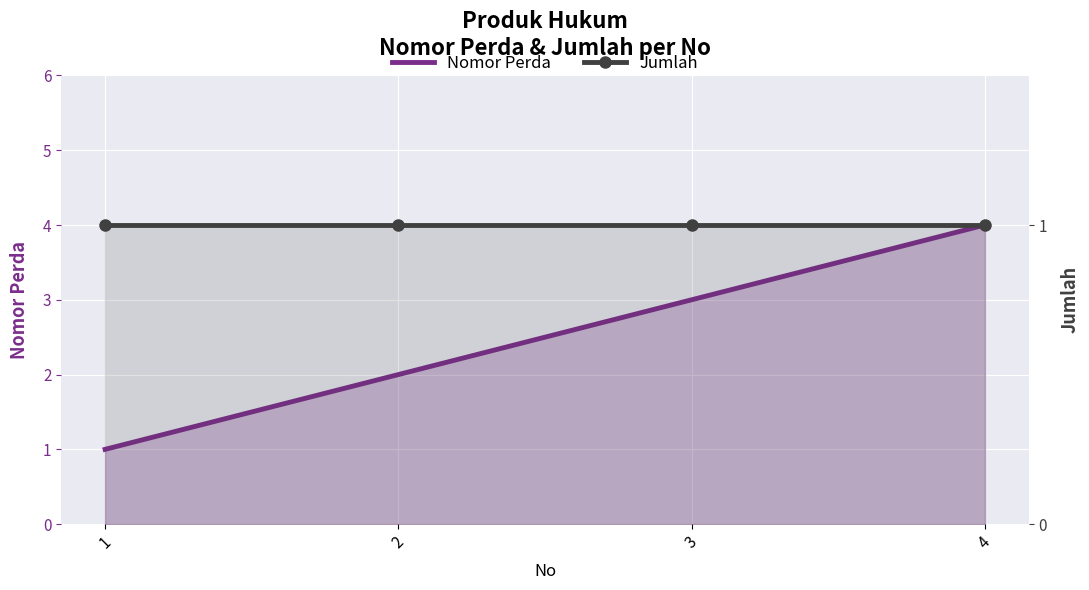

True or false: Nomor Perda and Jumlah cross at least once.

False